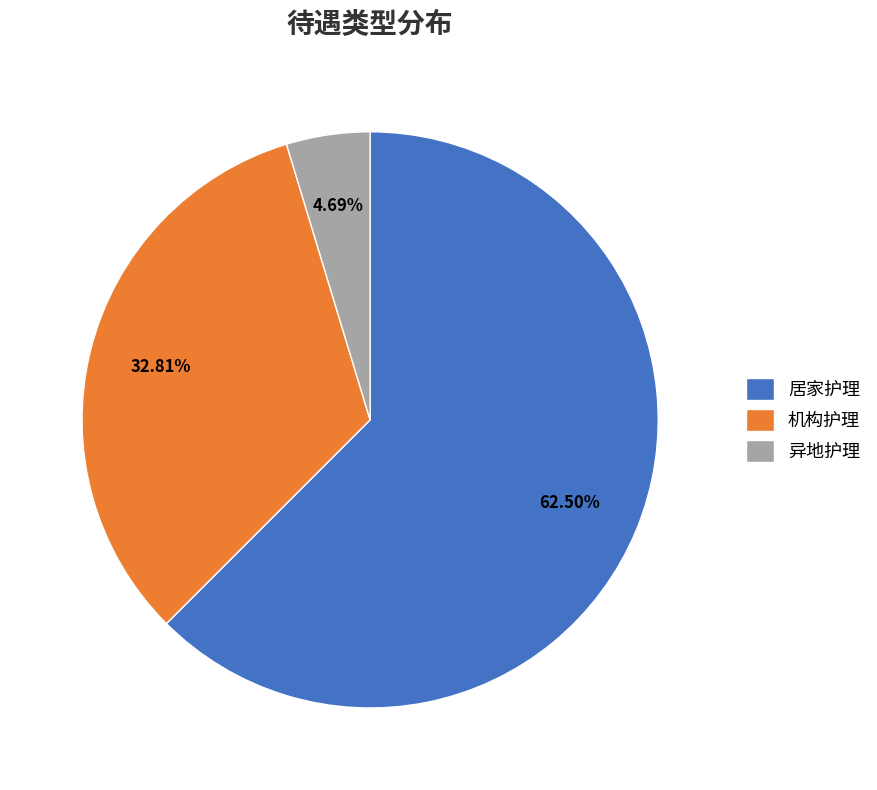

To the nearest percent, what is the difference between the 异地护理 and 居家护理 slice percentages?

58%